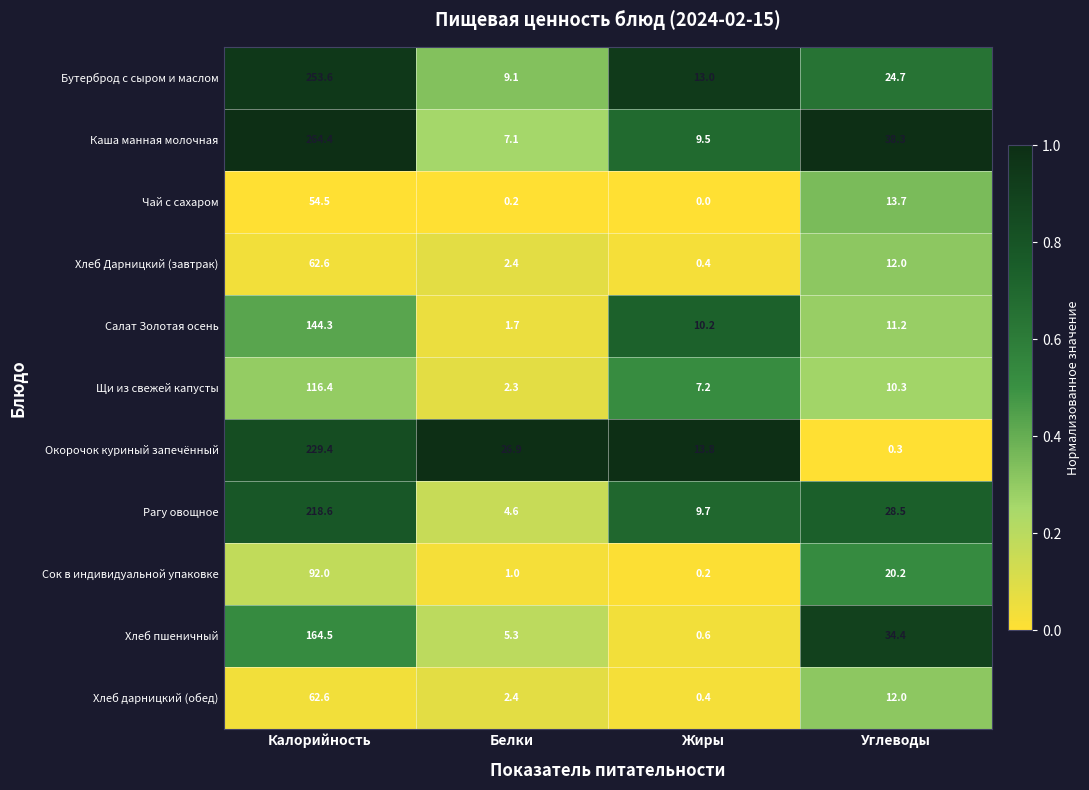

Which series has the largest total across all categories?

Каша манная молочная